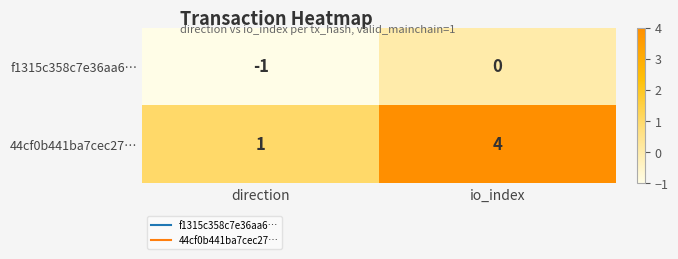

Reading left to right, list all the values displayed in this chart.

f1315c358c7e36aa6…: direction=-1	io_index=0
44cf0b441ba7cec27…: direction=1	io_index=4